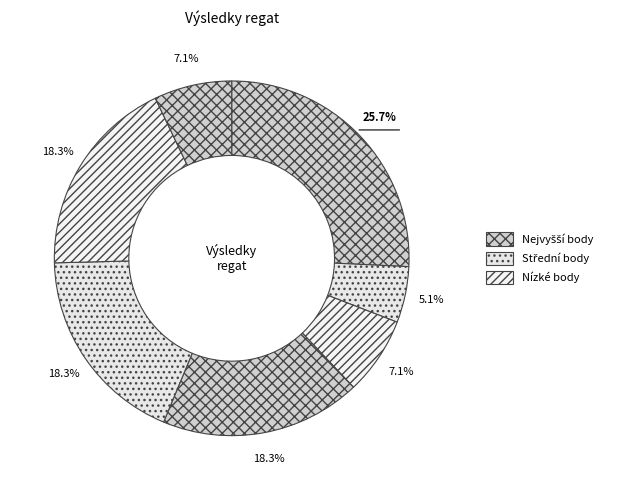

How many segments does this pie chart have?

7